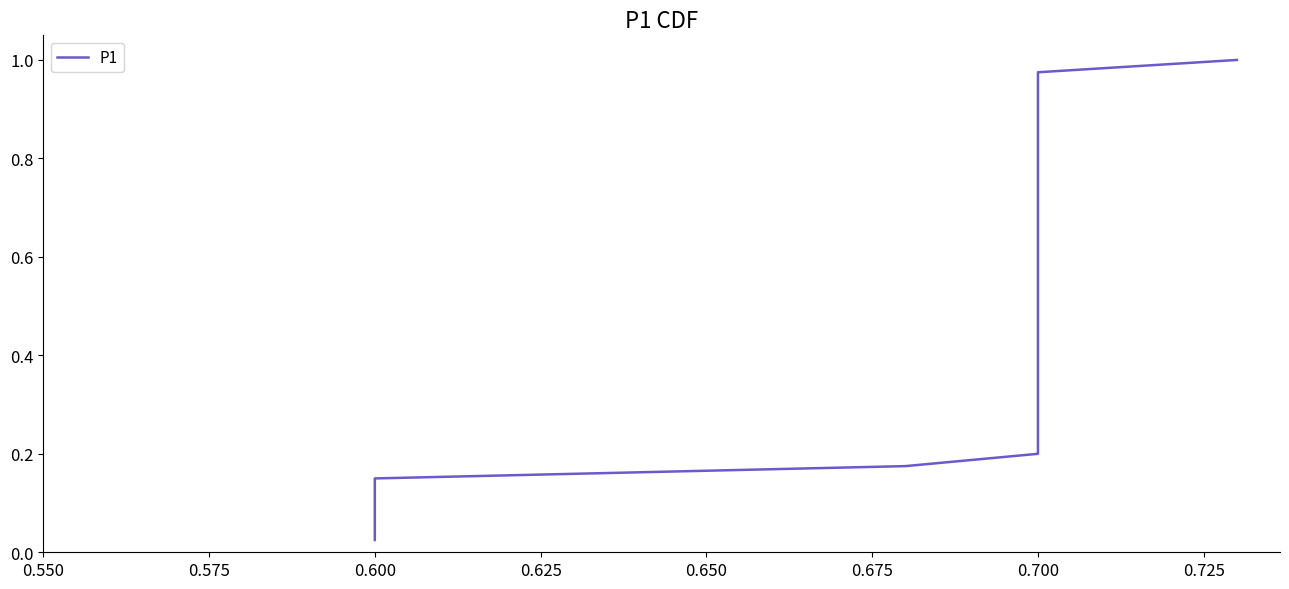

Is it true that the value at 0.600 is 0.1?

True